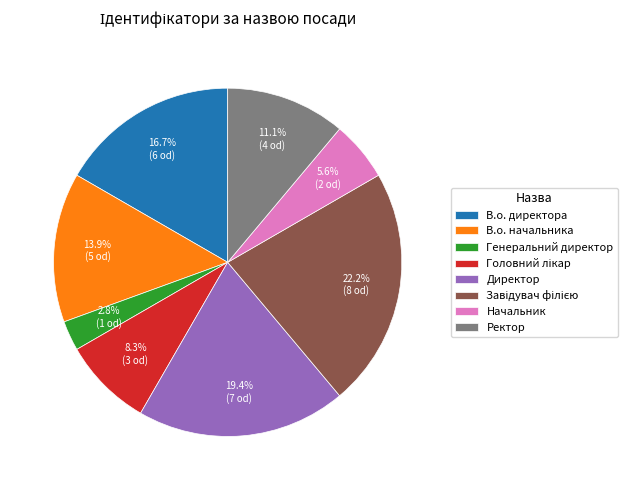

What is the smallest slice in the pie chart?

Генеральний директор